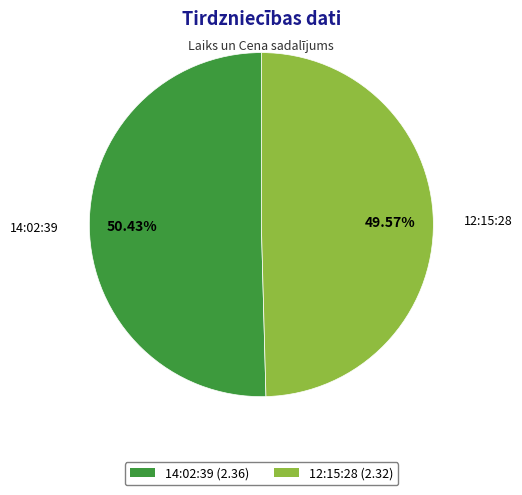

To the nearest percent, what percentage of the pie is 14:02:39?

50%